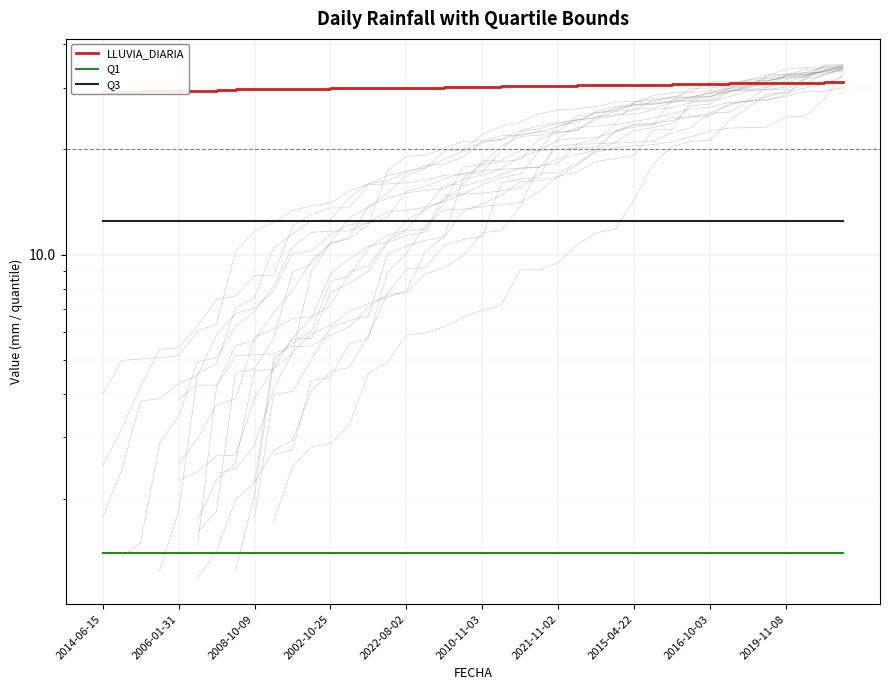

True or false: Q3 has a value of 12.4 at 2021-11-02.

True